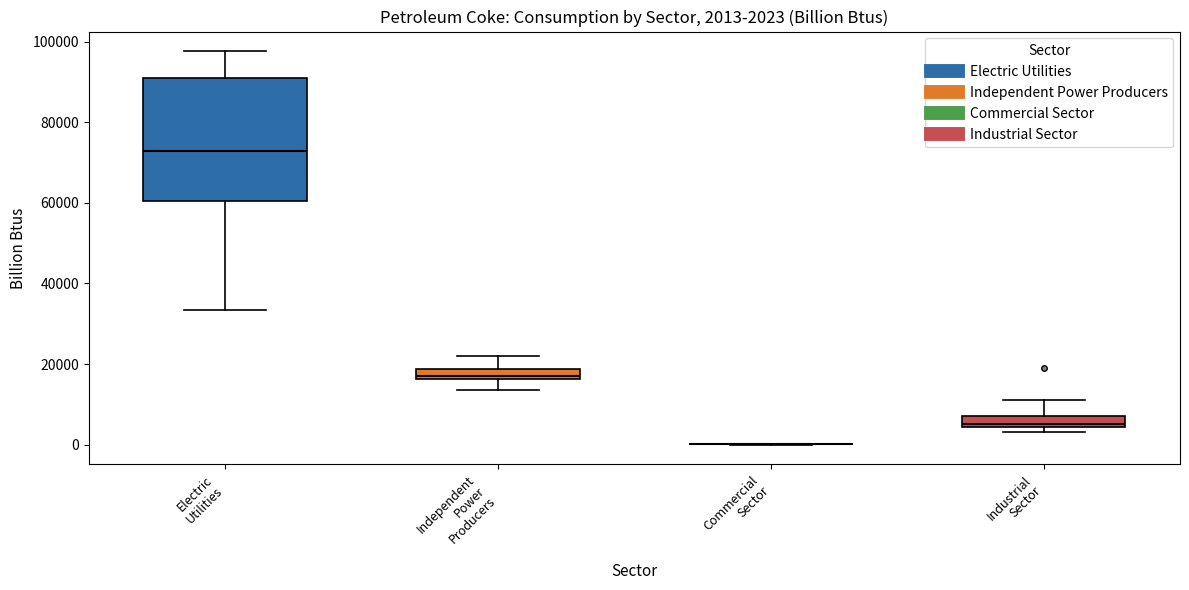

Which box is the tallest, from its lower edge to its upper edge?

Electric Utilities